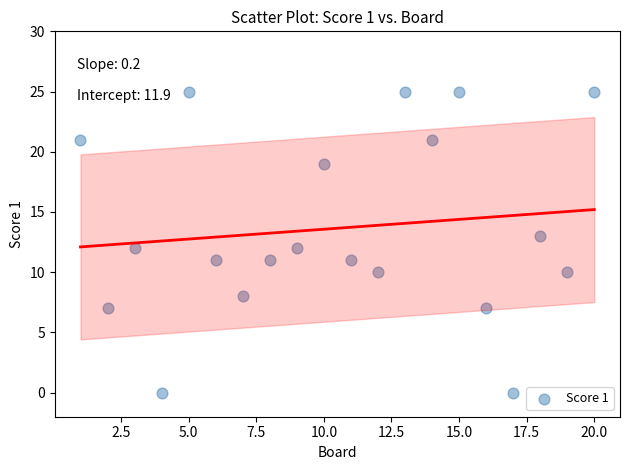

What is the range of Y values (max minus min)?

25